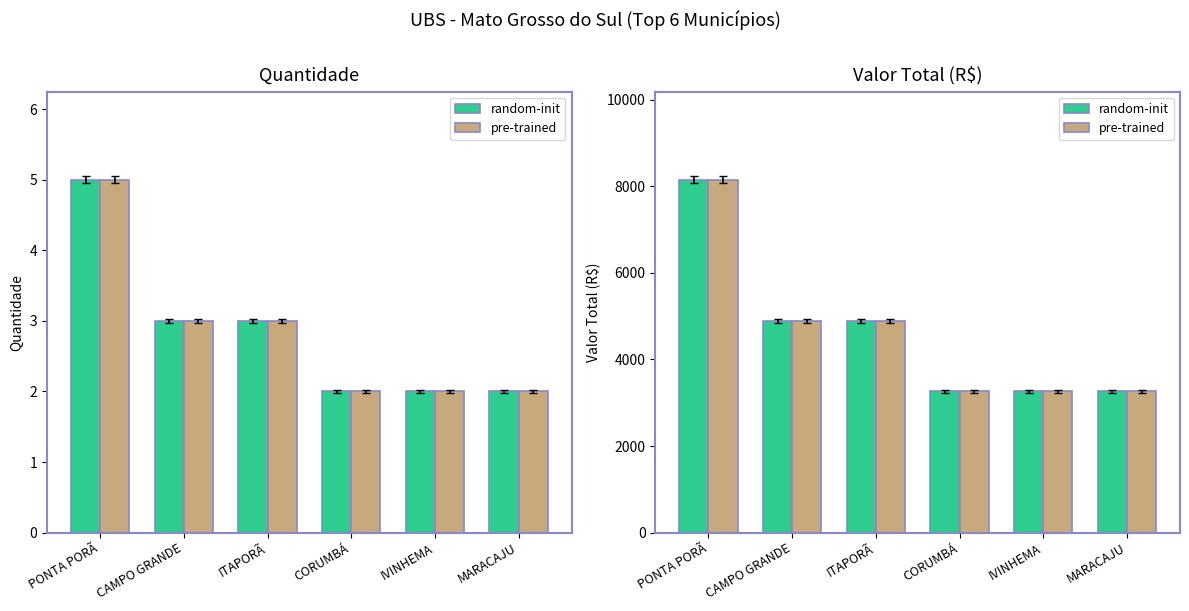

Between MARACAJU and CORUMBÁ, which is larger?

MARACAJU